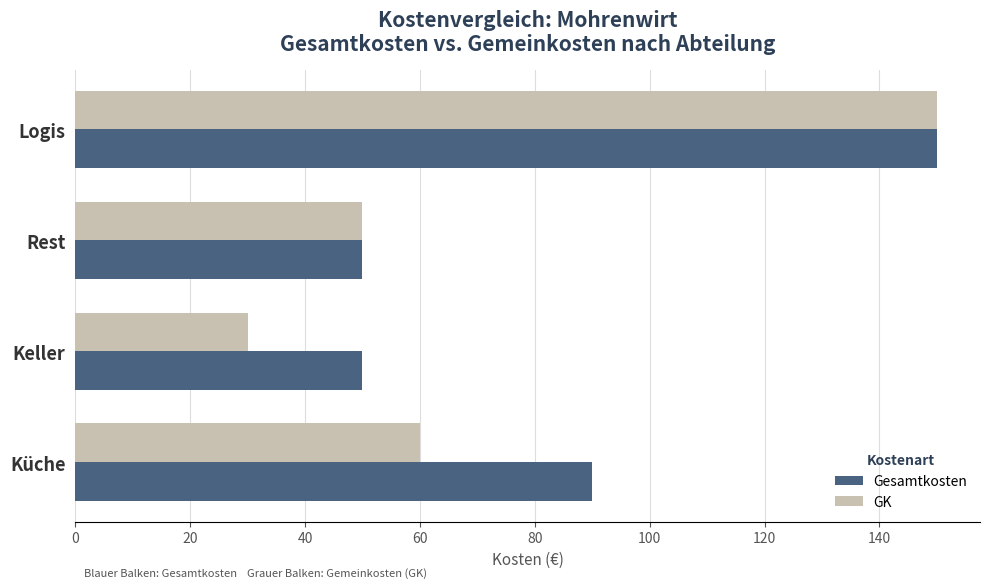

List the labels in order of GK value, smallest first.

Keller, Rest, Küche, Logis